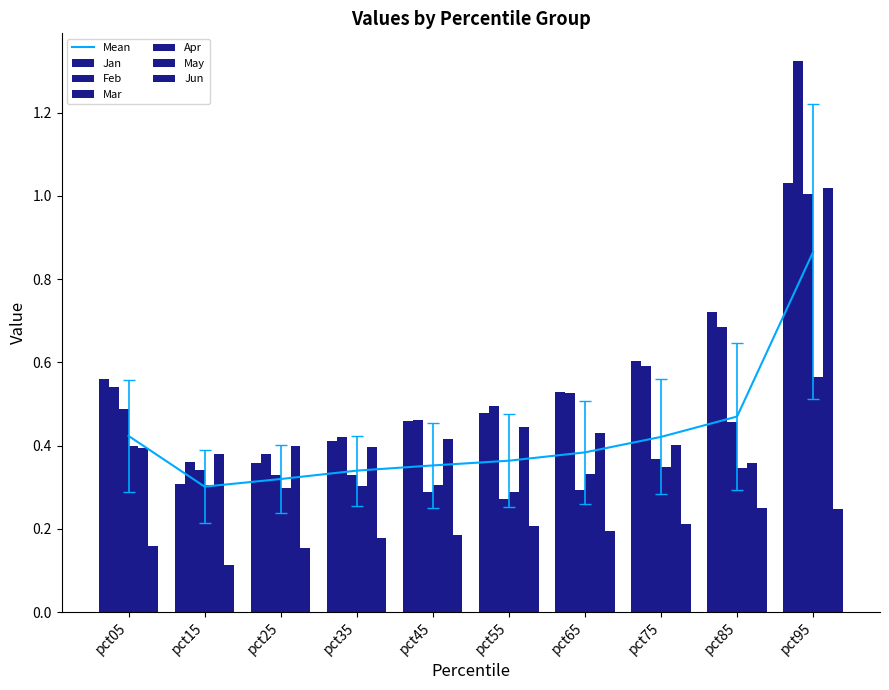

True or false: Mar has a value of 0.3 at pct85.

False